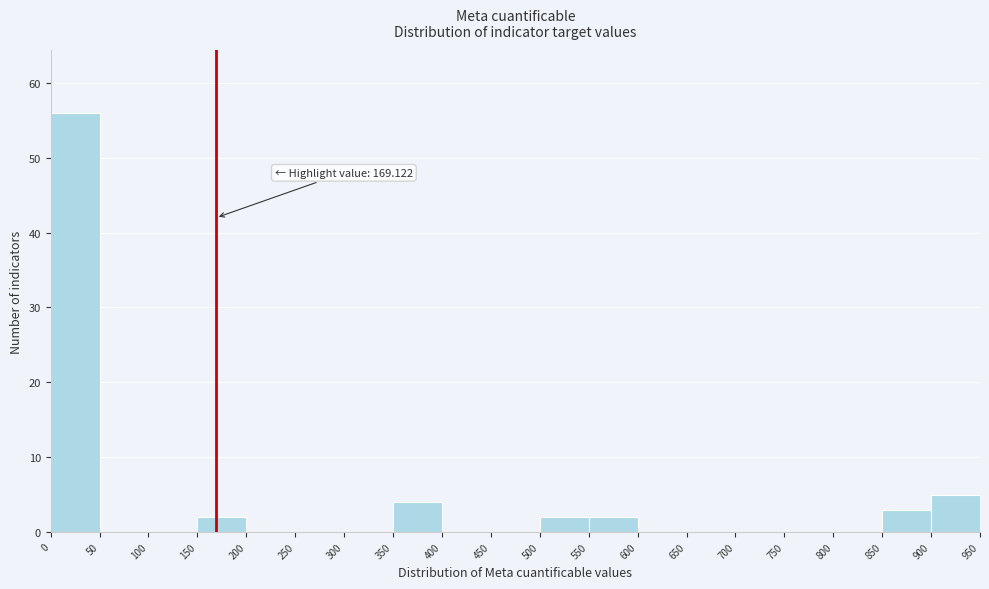

Which range on the x-axis has the tallest bar?

0 to 50